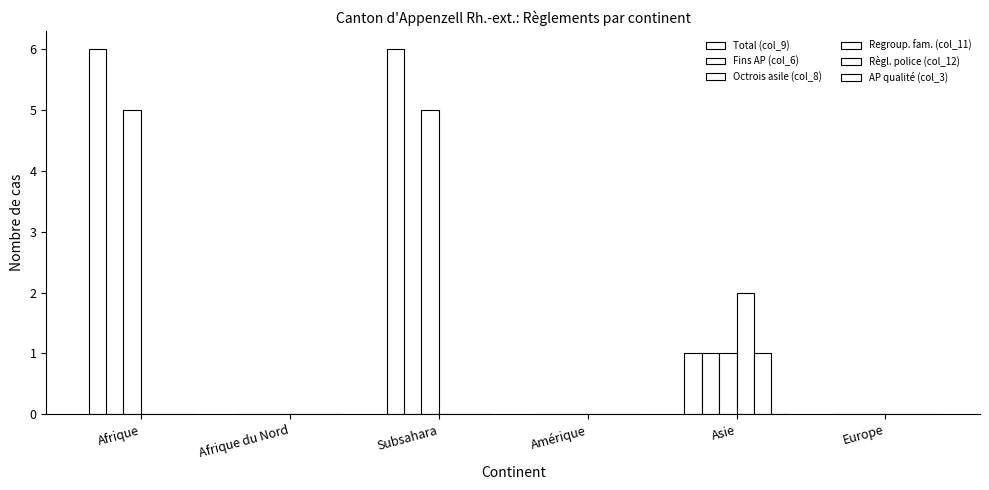

What position from the right is Afrique du Nord?

5